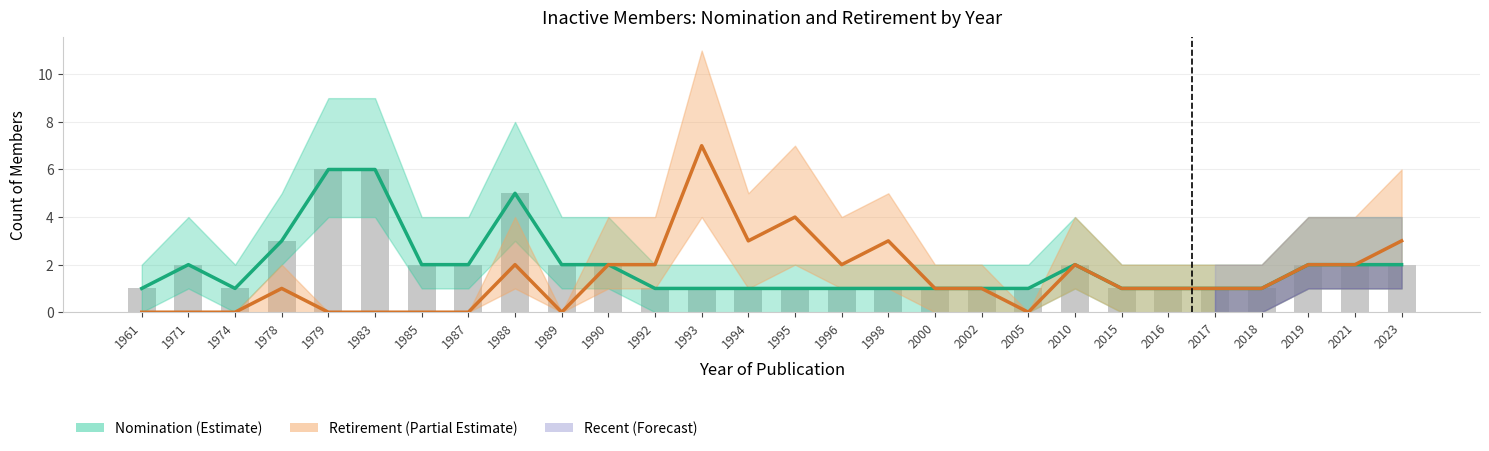

What is the sum of all Nomination Year Count values?

53